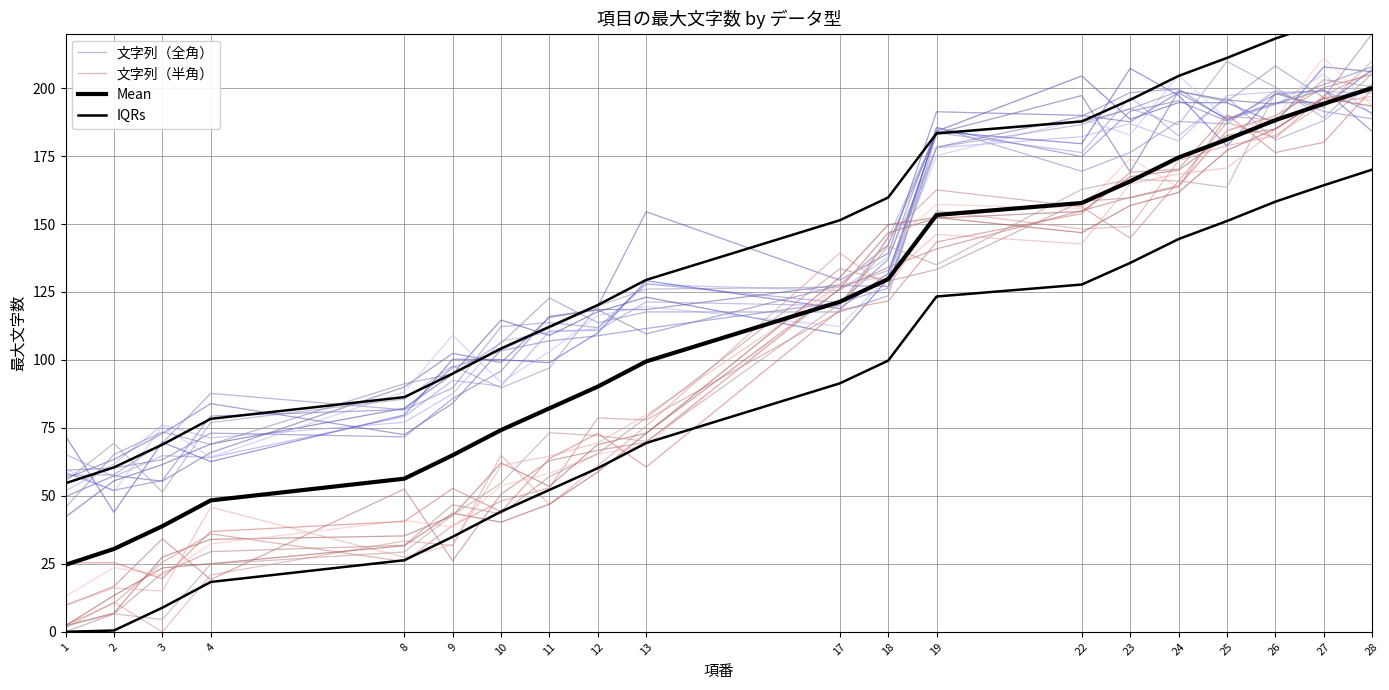

How many categories are shown in the chart?

20